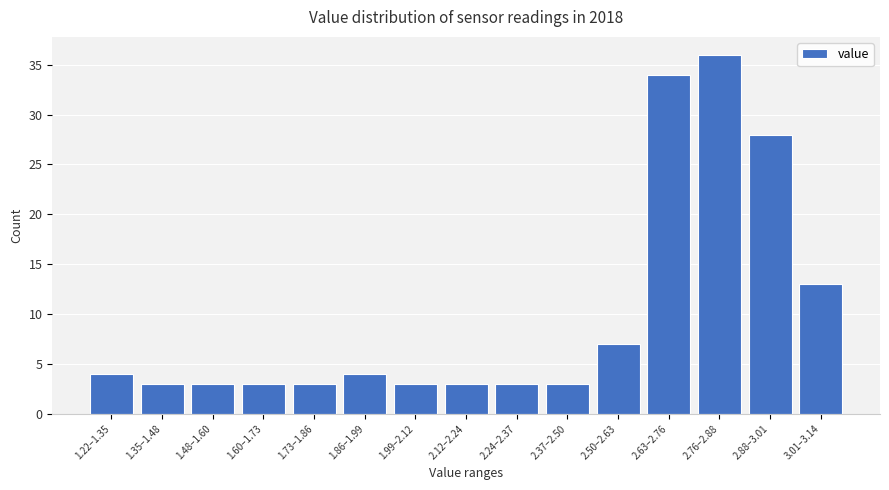

Reading left to right, what are all the values shown in this chart?

4	3	3	3	3	4	3	3	3	3	7	34	36	28	13